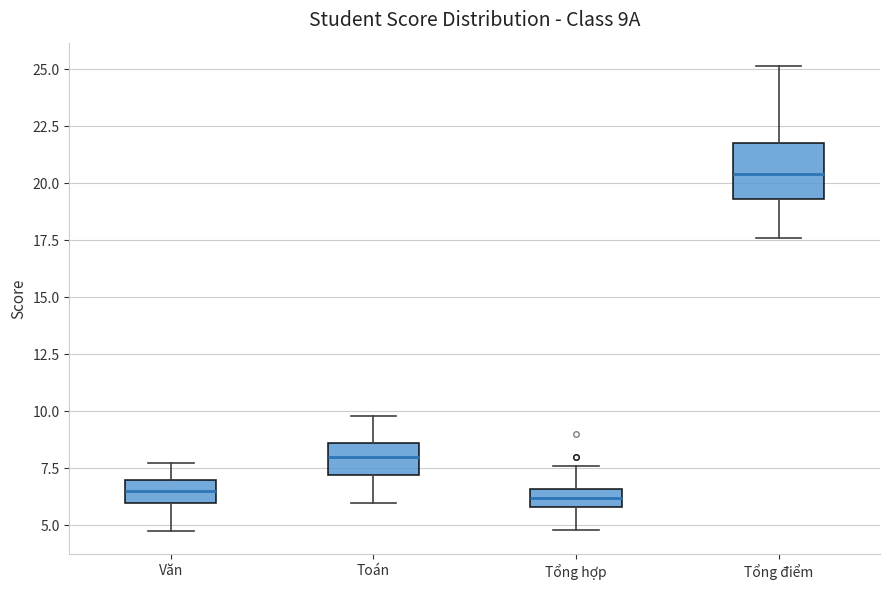

Comparing the boxes themselves (not the whiskers), which one is the tallest?

Tổng điểm